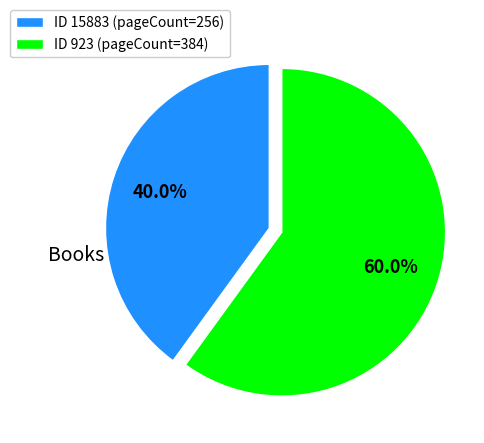

To the nearest percent, what is the average slice percentage?

50%